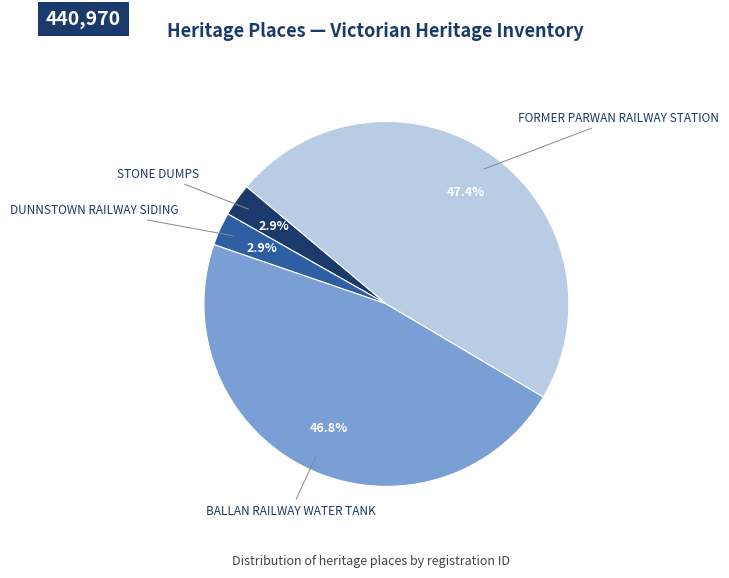

True or false: FORMER PARWAN RAILWAY STATION accounts for 60% of the total.

False